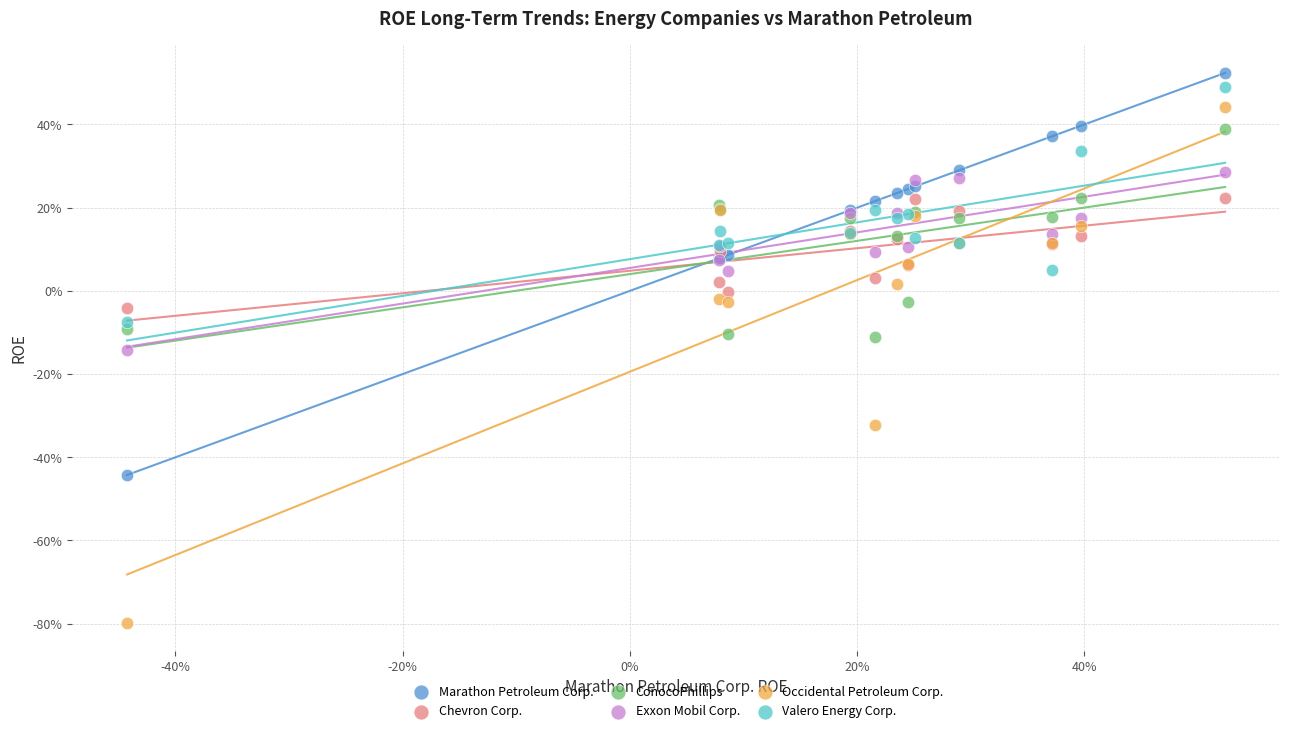

Which series contains the lowest Y value?

Occidental Petroleum Corp.